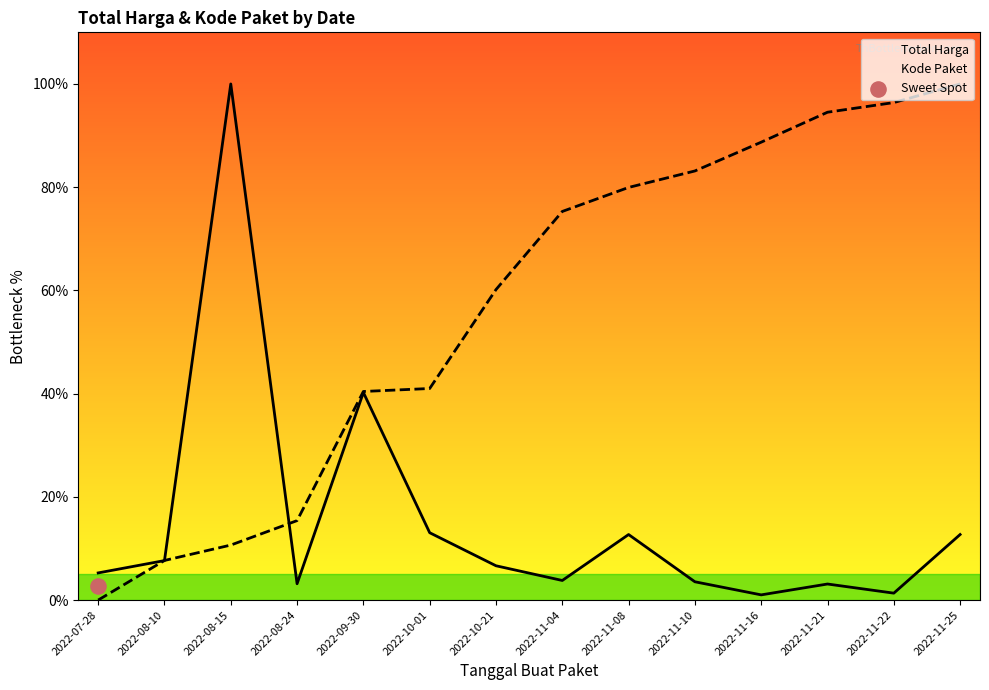

Which series reaches the minimum Y coordinate?

Kode Paket